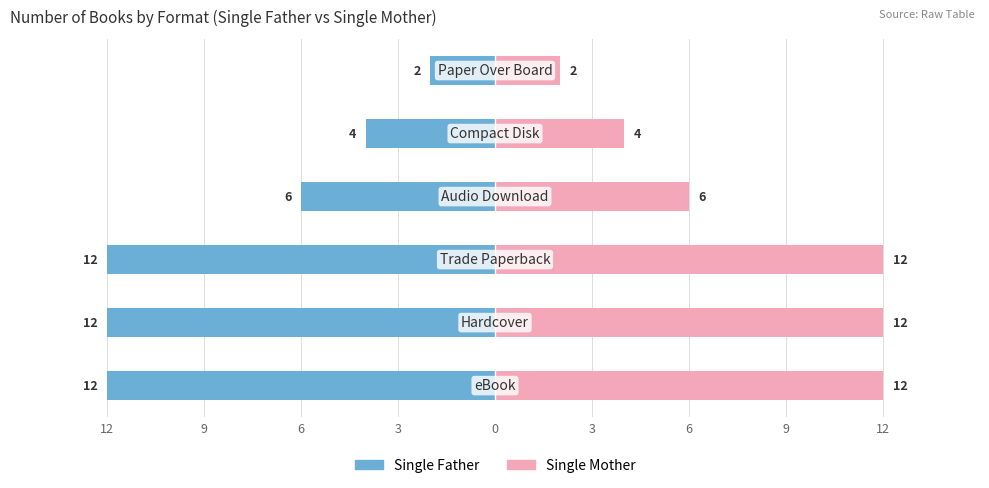

How many Single Mother values are between 4 and 12?

5